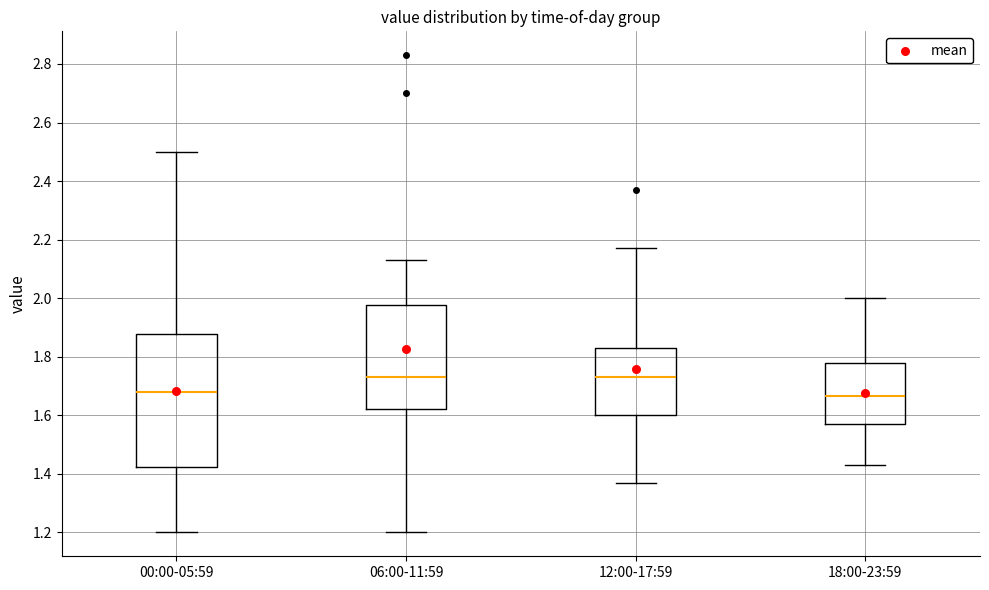

Comparing the boxes themselves (not the whiskers), which one is the tallest?

00:00-05:59